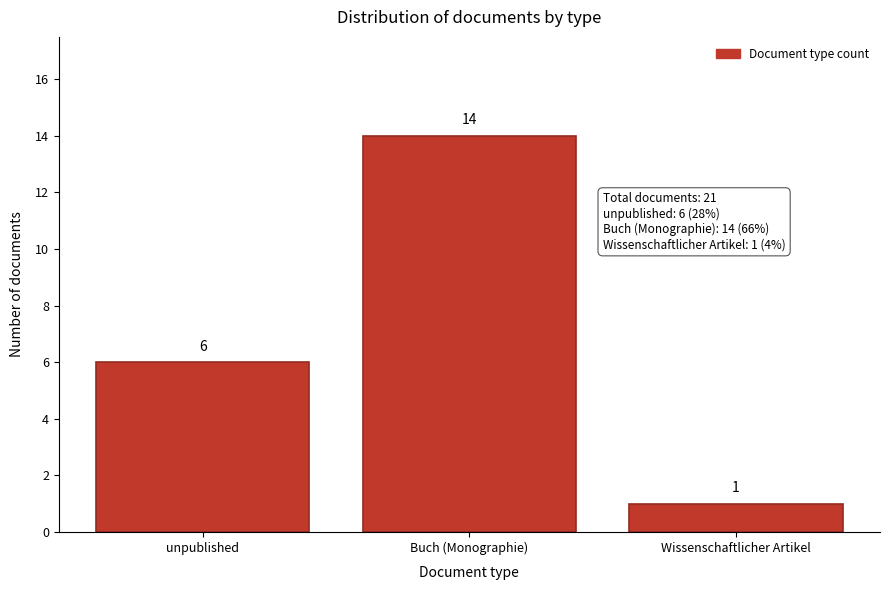

Reading left to right, transcribe all the data shown in this chart.

unpublished=6	Buch (Monographie)=14	Wissenschaftlicher Artikel=1